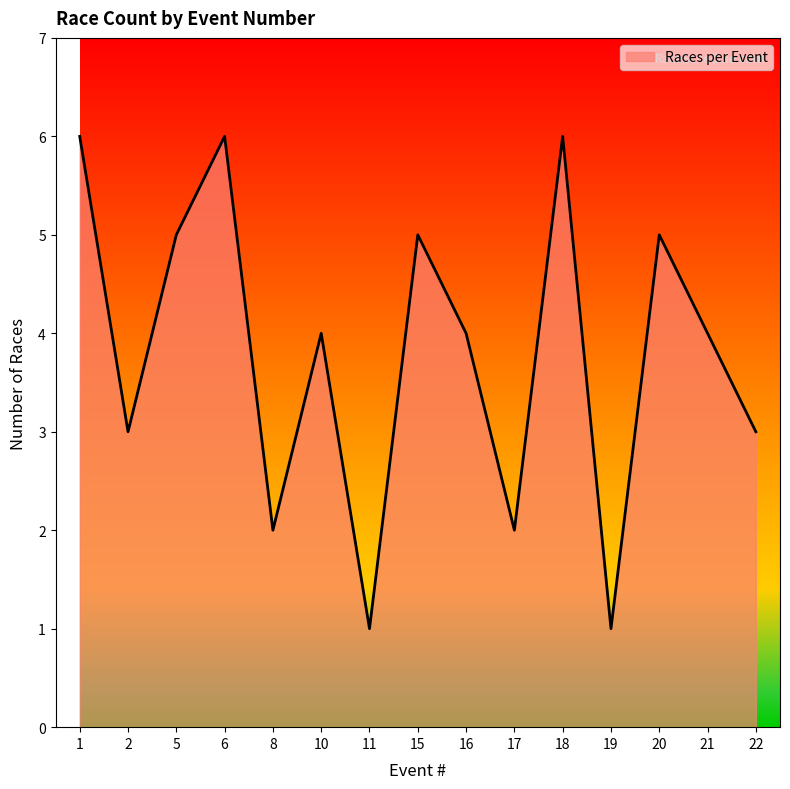

The chart shows a value of 2 at 11. True or false?

False